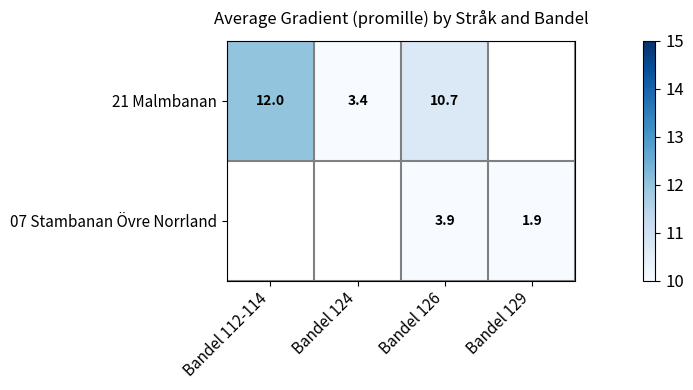

Rank the series at Bandel 126 from lowest to highest value.

07 Stambanan Övre Norrland, 21 Malmbanan